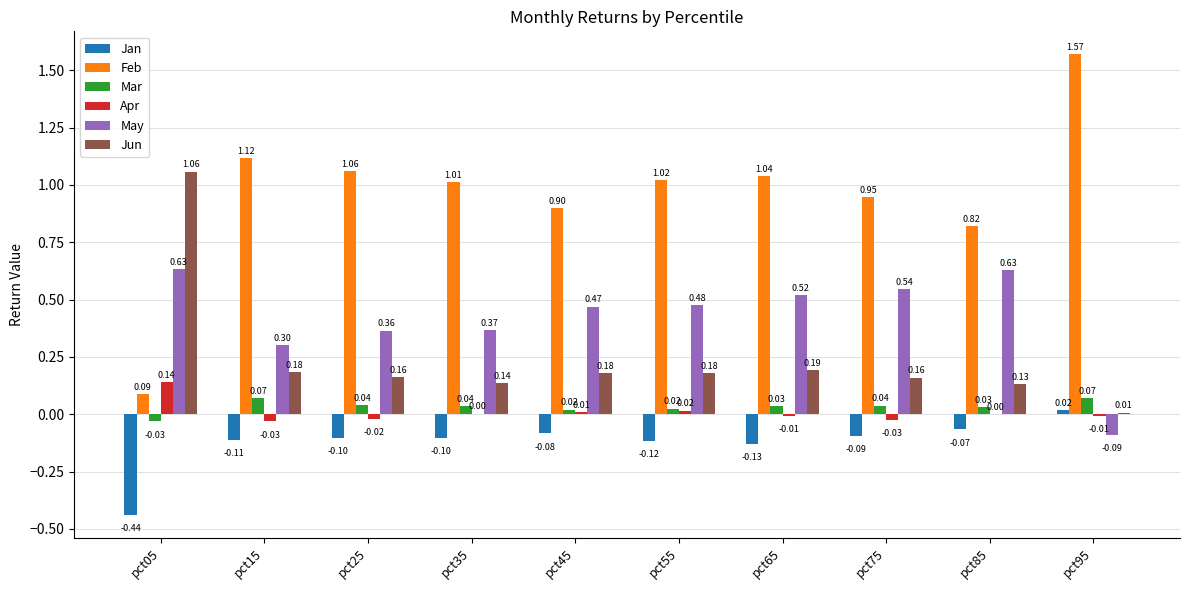

Is it true that May equals 0.1 at pct75?

False